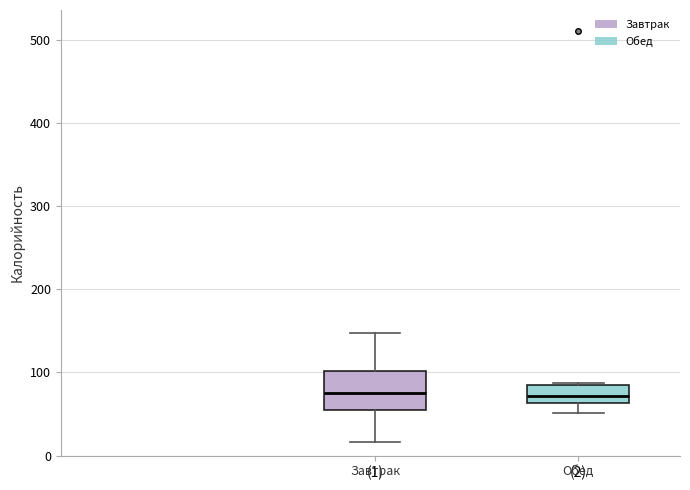

Reading left to right, read every box against the y-axis: the position of its median line, the range the box covers, and the ends of its whiskers. The values are not printed on the chart, so give them approximately, as read against the axis.

(1): median 80, box 50 to 100, whiskers 20 to 150
(2): median 70, box 60 to 90, whiskers 50 to 90